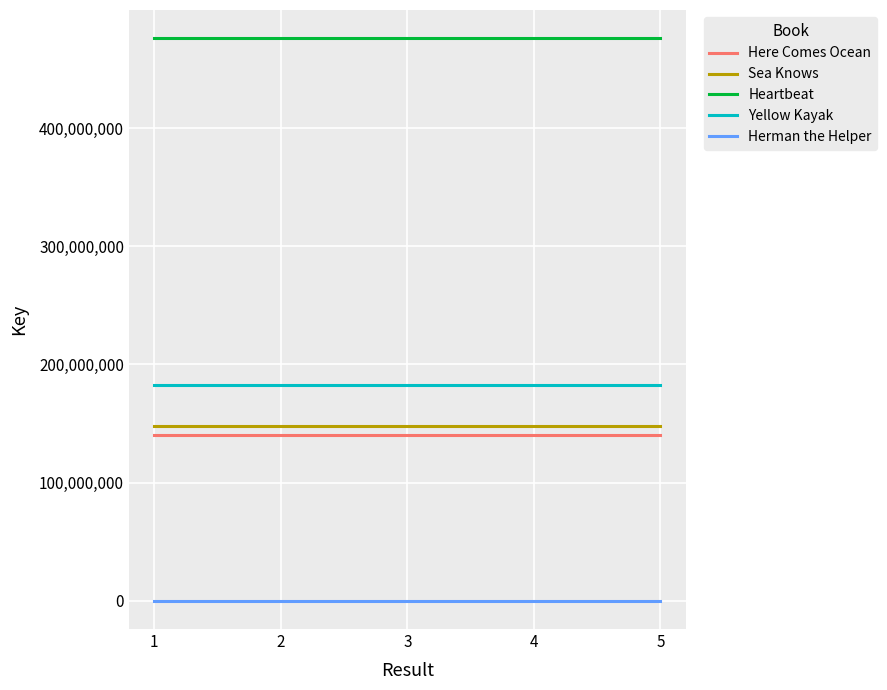

True or false: Heartbeat and Herman the Helper intersect in this chart.

False